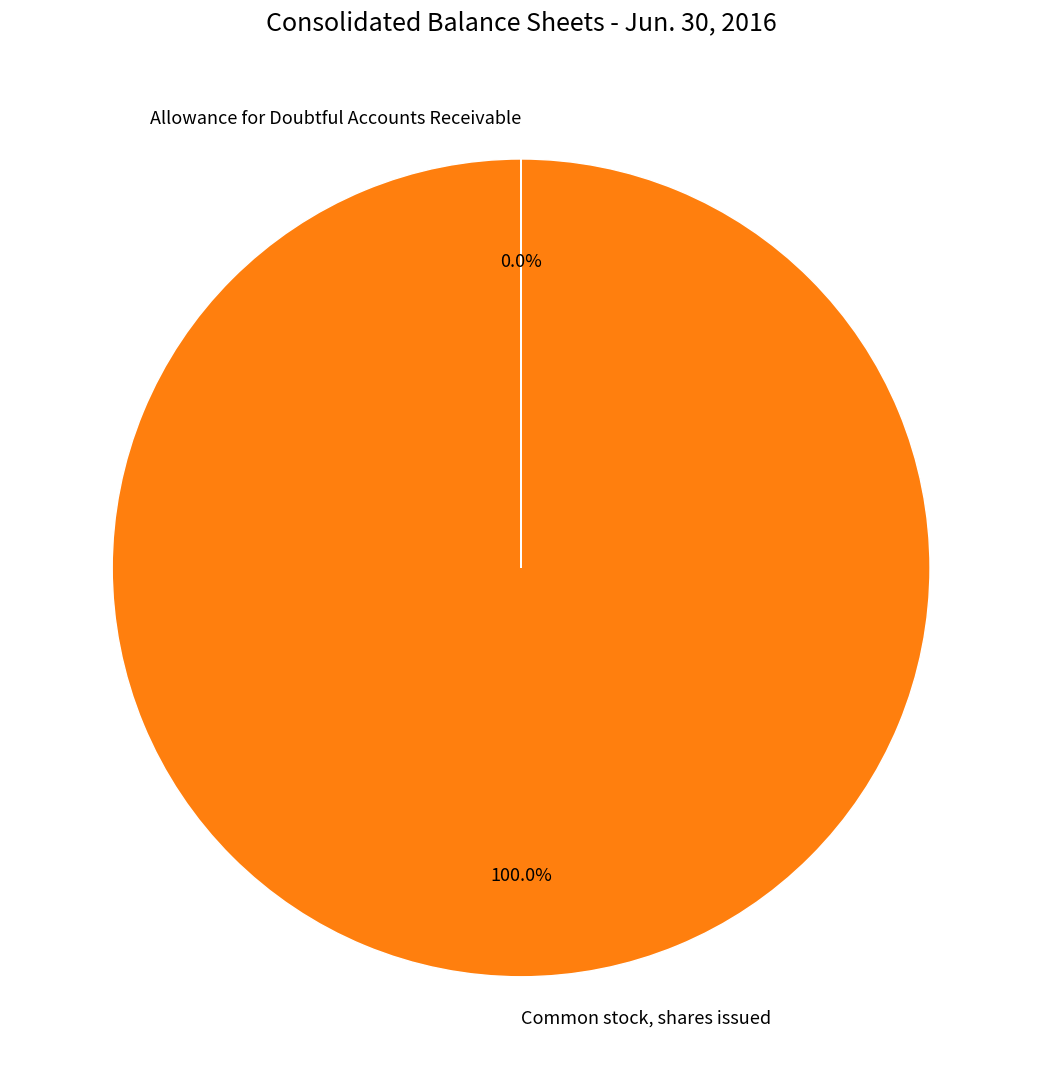

Is it true that Common stock, shares issued is 87% of the pie?

False